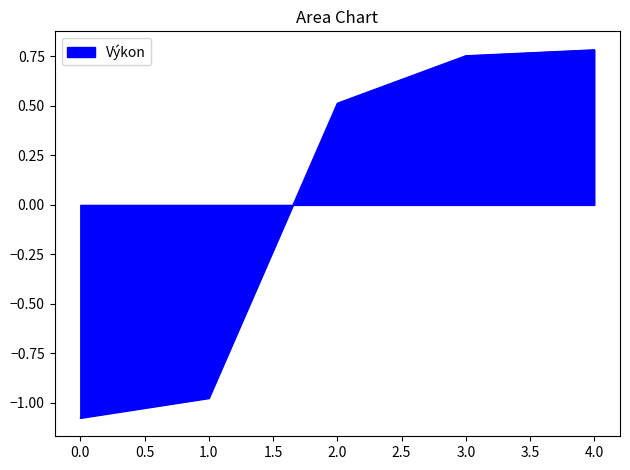

Between 0.0 and 4.0, which is larger?

4.0